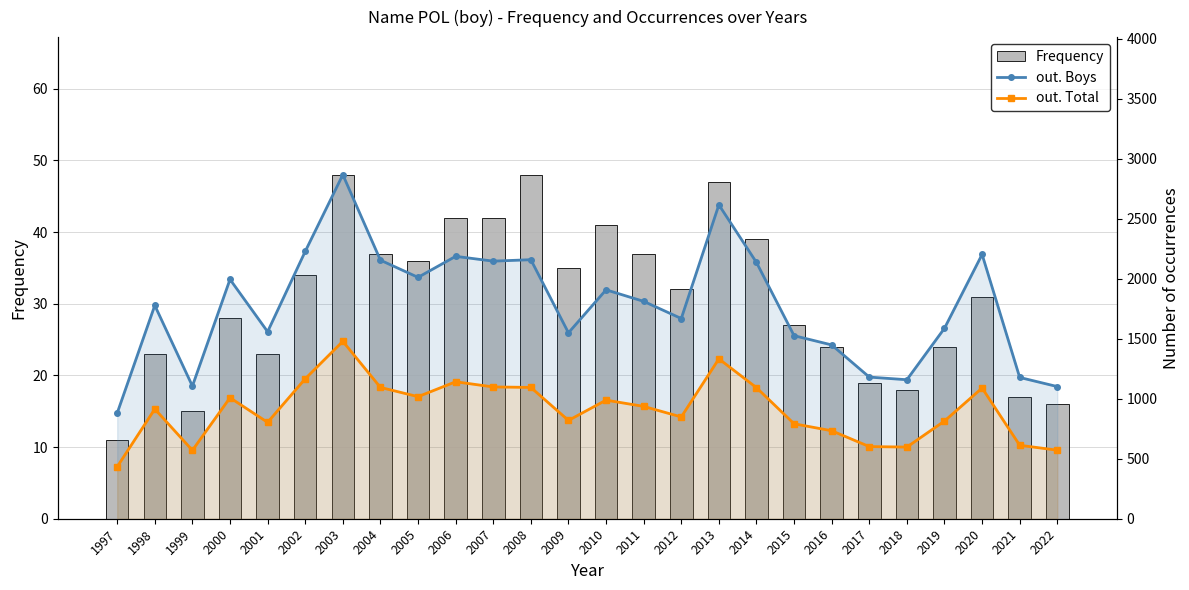

True or false: out. Boys has a value of 2037 at 2015.

False